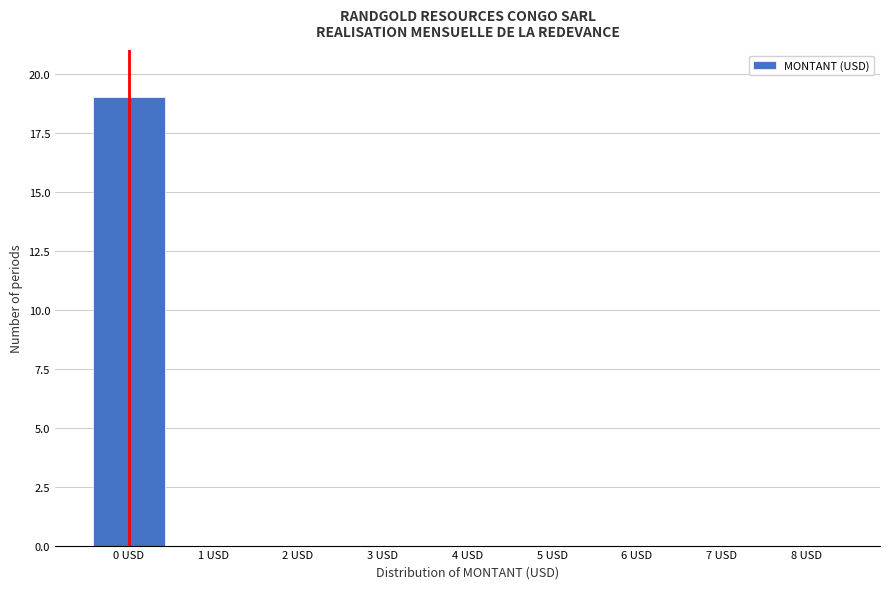

Reading left to right, transcribe all the data shown in this chart.

0 USD=19	1 USD=0	2 USD=0	3 USD=0	4 USD=0	5 USD=0	6 USD=0	7 USD=0	8 USD=0